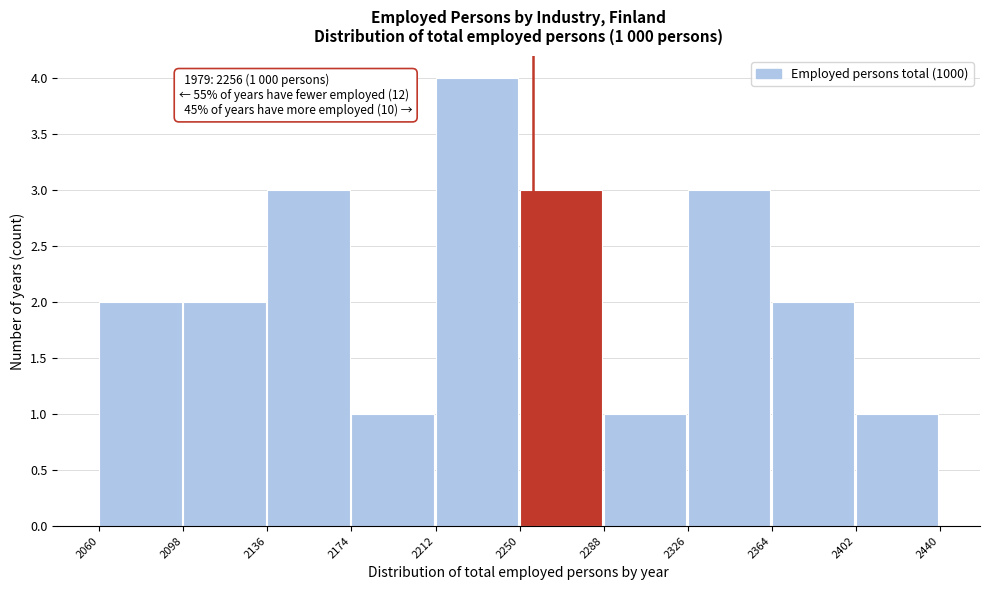

Which range on the x-axis has the tallest bar?

2212 to 2250